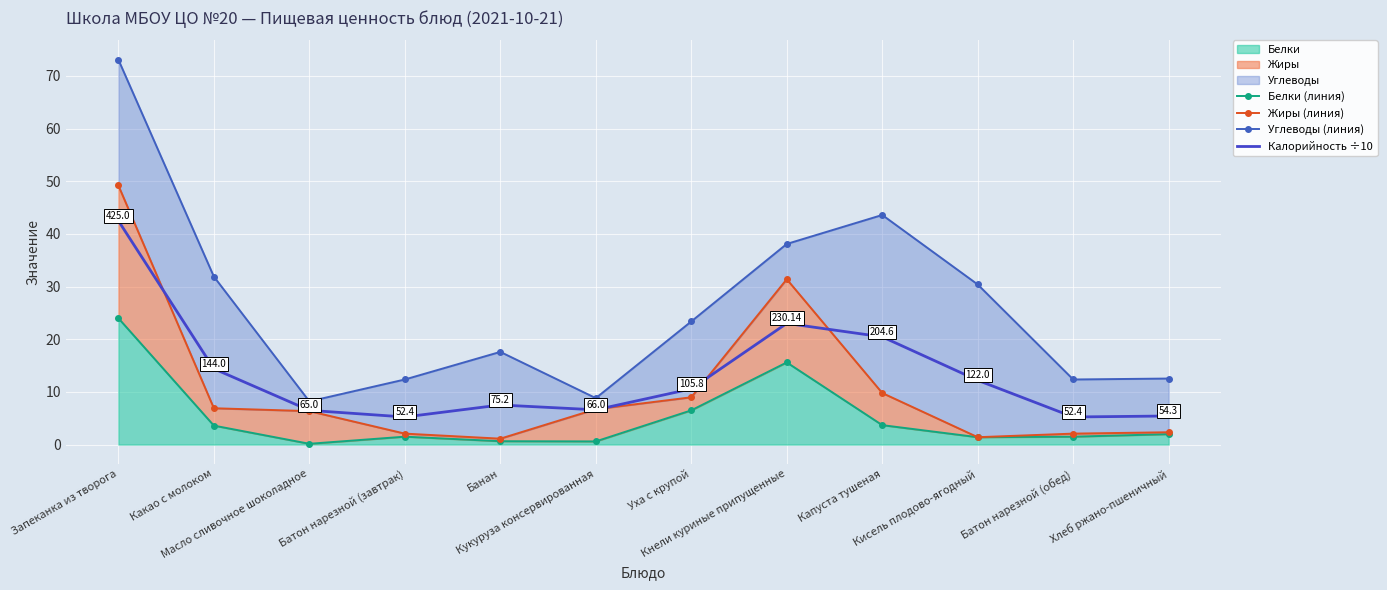

What is the maximum value shown in the chart?

73.1